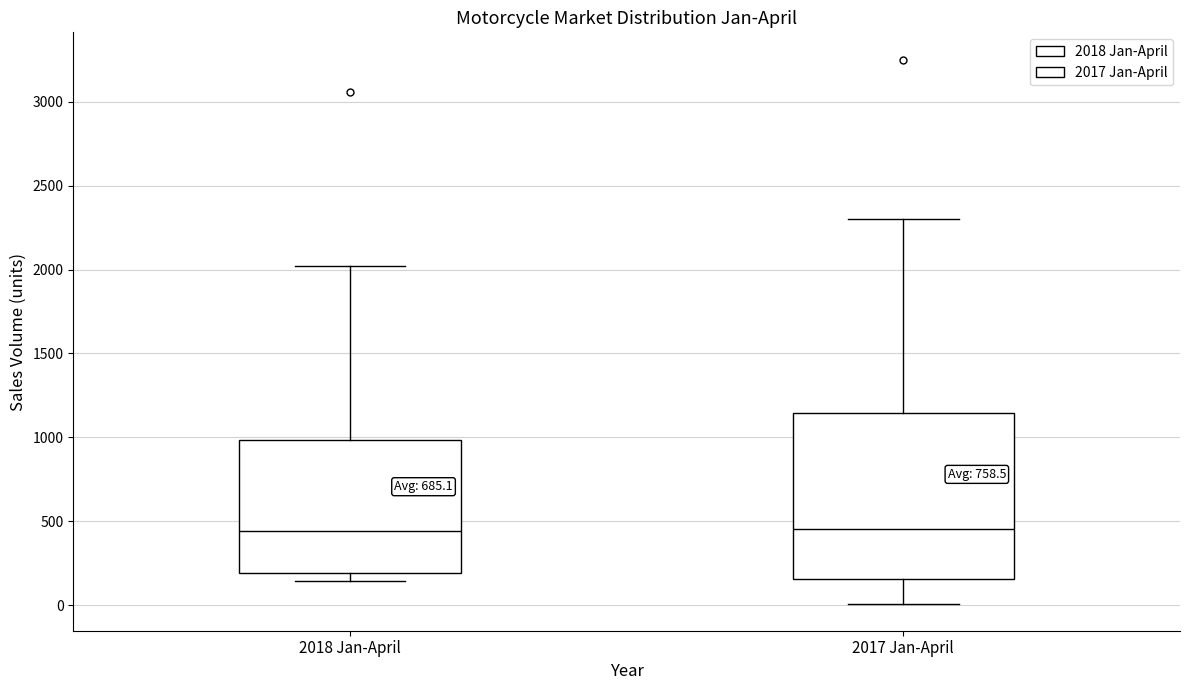

Reading left to right, transcribe this box plot: for each box, give where its median line is, the range the box spans, and where its two whiskers end, as read against the y-axis. The values are not printed on the chart, so give them approximately, as read against the axis.

2018 Jan-April: median 450, box 200 to 1000, whiskers 150 to 2000
2017 Jan-April: median 450, box 150 to 1150, whiskers 0 to 2300